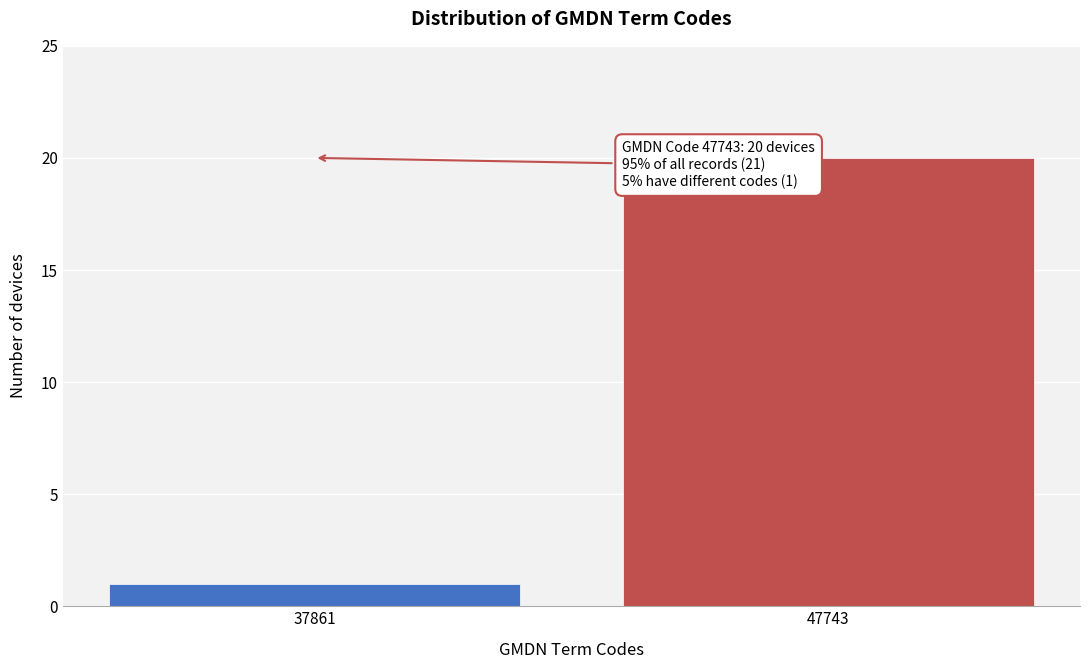

Reading right to left, what are all the values shown in this chart?

20	1